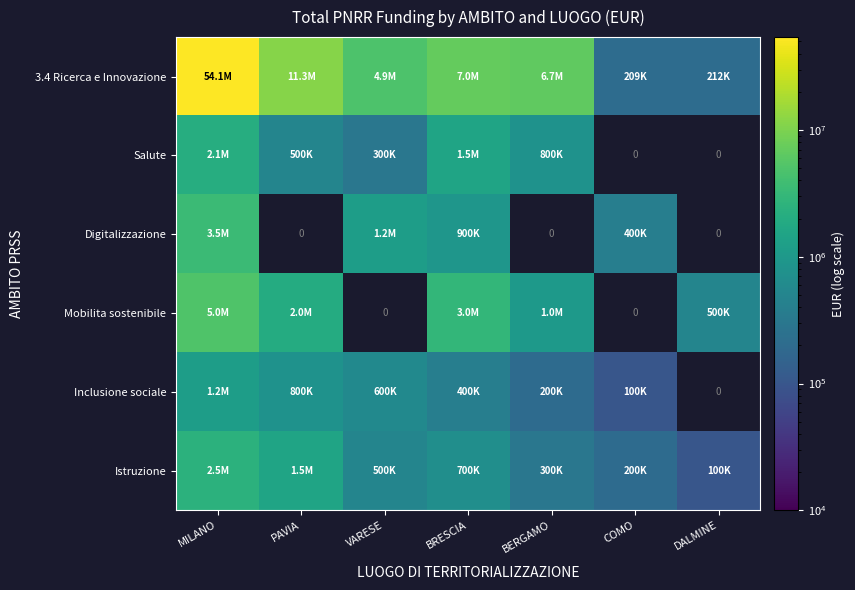

At which category is the sum across all series the highest?

MILANO